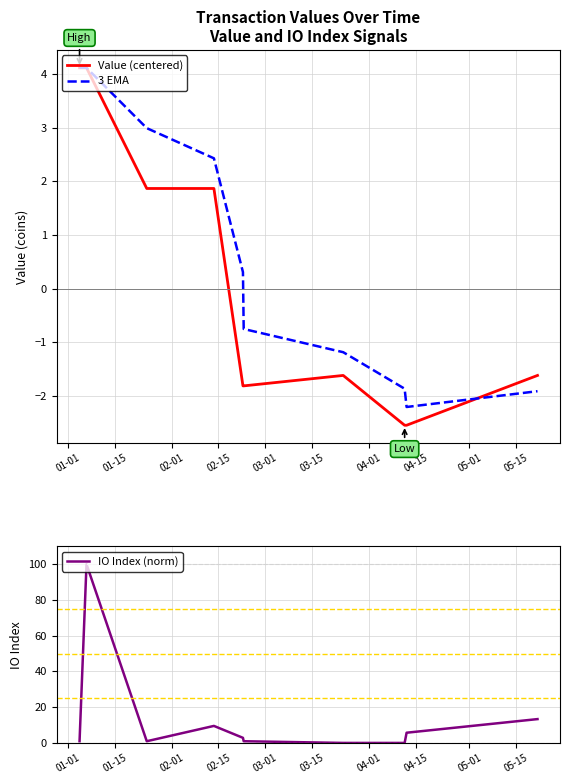

How many values in Value (centered) are below zero?

6